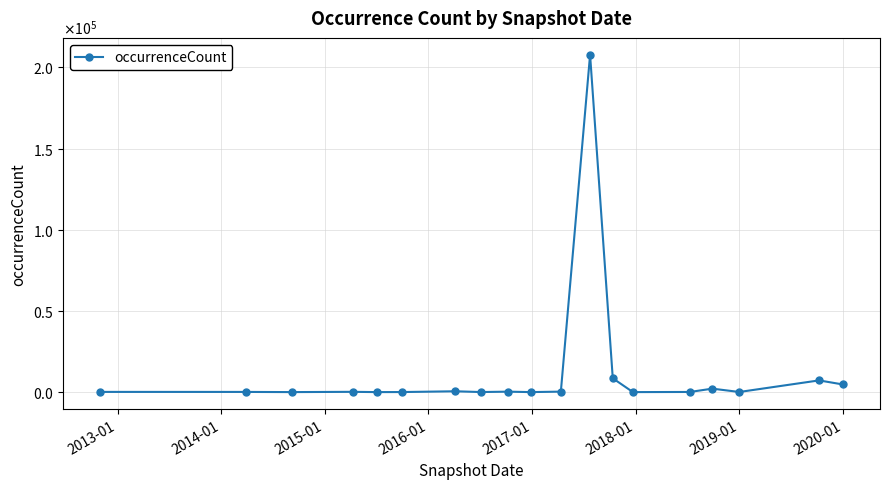

True or false: there are more than 0 points higher than both neighbors.

True